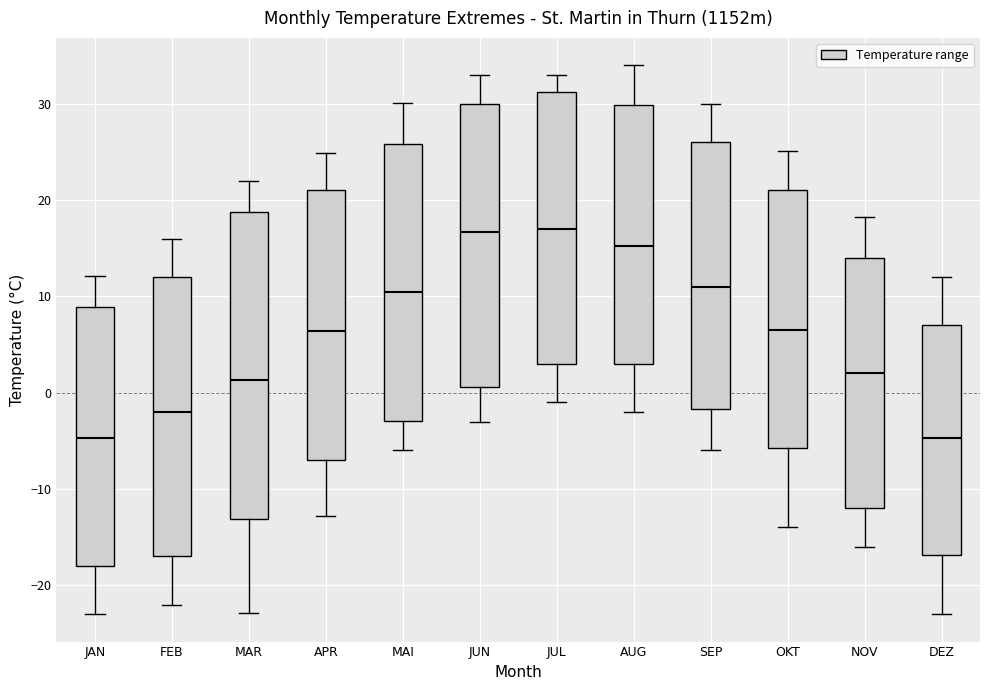

Reading left to right, transcribe this box plot: for each box, give where its median line is, the range the box spans, and where its two whiskers end, as read against the y-axis. The values are not printed on the chart, so give them approximately, as read against the axis.

JAN: median -5, box -18 to 9, whiskers -23 to 12
FEB: median -2, box -17 to 12, whiskers -22 to 16
MAR: median 1, box -13 to 19, whiskers -23 to 22
APR: median 6, box -7 to 21, whiskers -13 to 25
MAI: median 11, box -3 to 26, whiskers -6 to 30
JUN: median 17, box 1 to 30, whiskers -3 to 33
JUL: median 17, box 3 to 31, whiskers -1 to 33
AUG: median 15, box 3 to 30, whiskers -2 to 34
SEP: median 11, box -2 to 26, whiskers -6 to 30
OKT: median 7, box -6 to 21, whiskers -14 to 25
NOV: median 2, box -12 to 14, whiskers -16 to 18
DEZ: median -5, box -17 to 7, whiskers -23 to 12